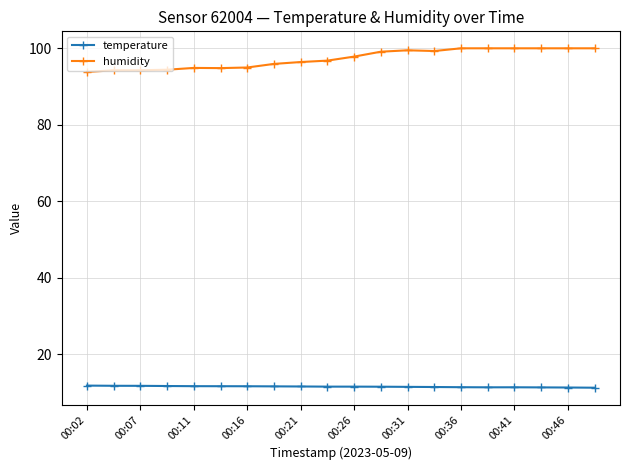

What is the difference between the maximum and second lowest values in the humidity series?

5.7